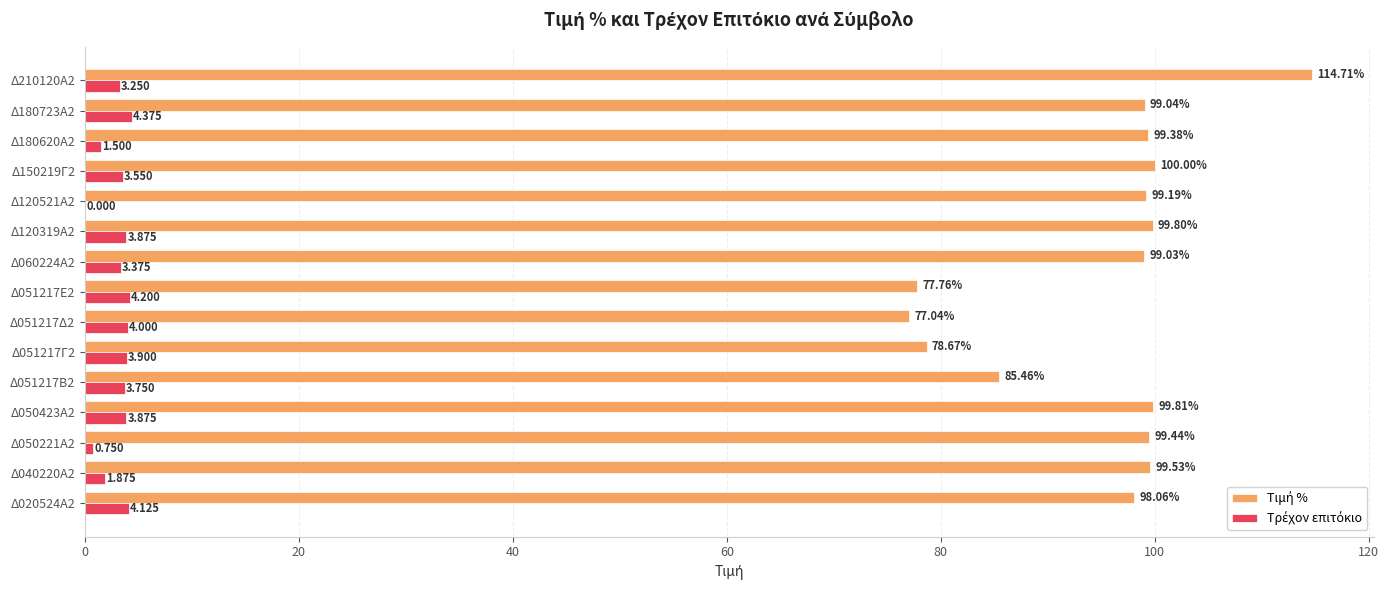

How many series are shown in this chart?

2